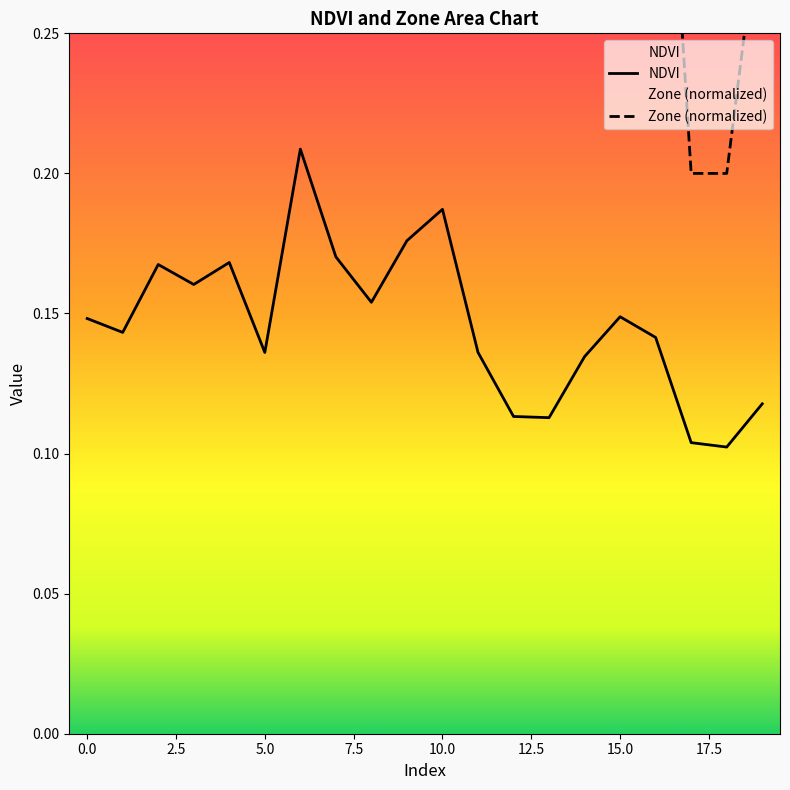

Reading left to right, transcribe all the data shown in this chart.

NDVI: 0.1	0.1	0.2	0.2	0.2	0.1	0.2	0.2	0.2	0.2	0.2	0.1	0.1	0.1	0.1	0.1	0.1	0.1	0.1	0.1
Zone: 0.5	0.4	0.6	0.5	0.6	0.4	0.7	0.6	0.5	0.6	0.6	0.4	0.3	0.3	0.4	0.5	0.4	0.2	0.2	0.3